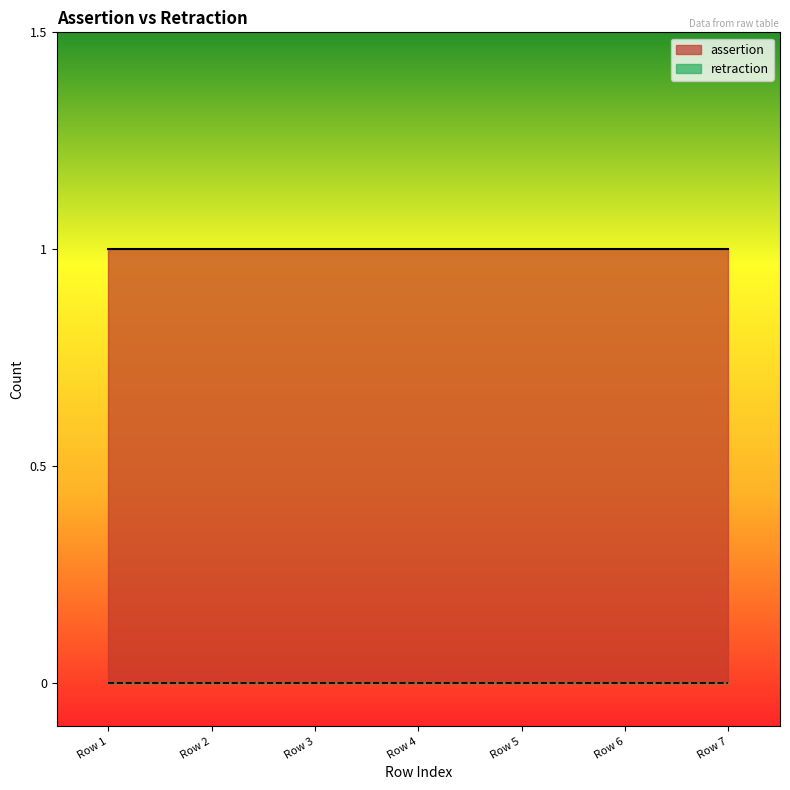

True or false: retraction and assertion cross at least once.

False